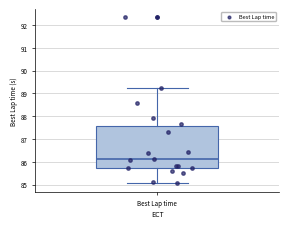

Where is the upper edge of the box for Best Lap time on the y-axis? The values are not printed on the chart, so give them approximately, as read against the axis.

87.6